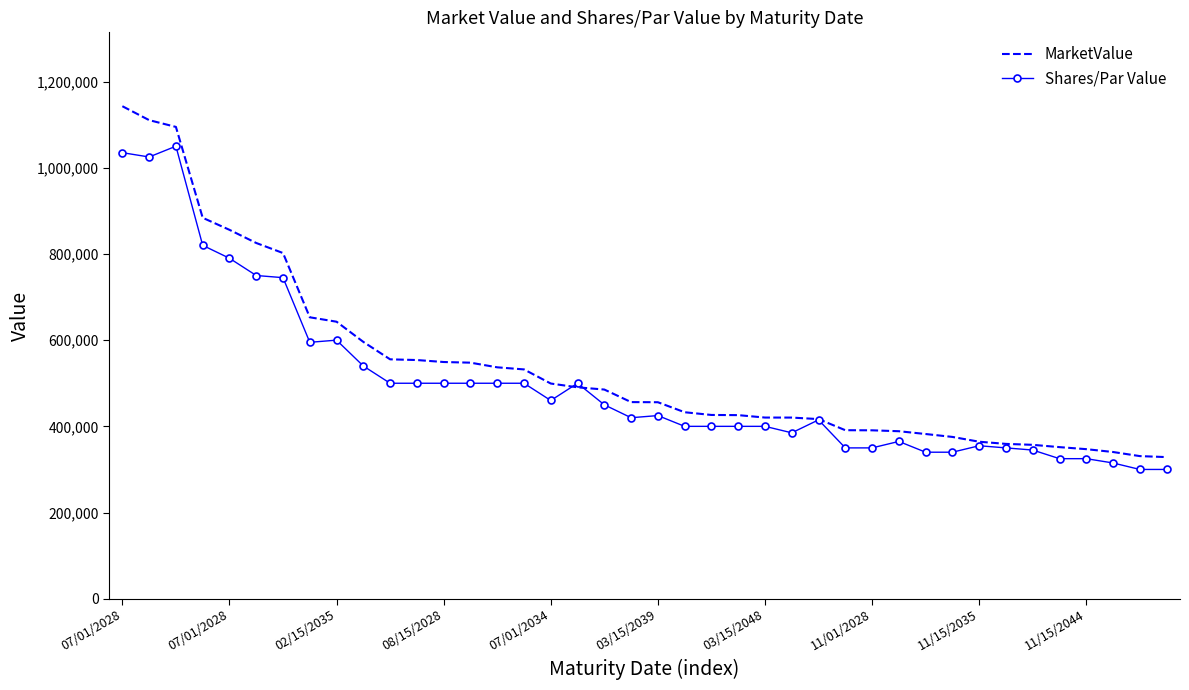

How many series are shown in this chart?

2